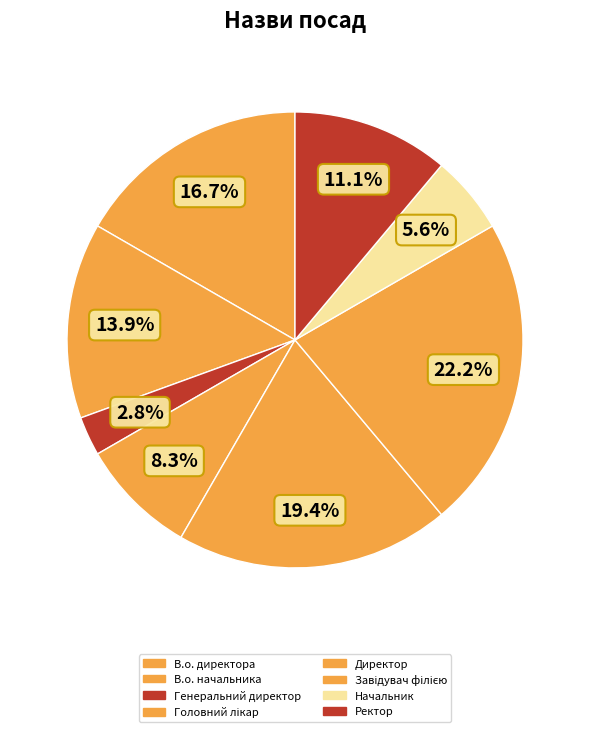

How many slices are in this pie chart?

8